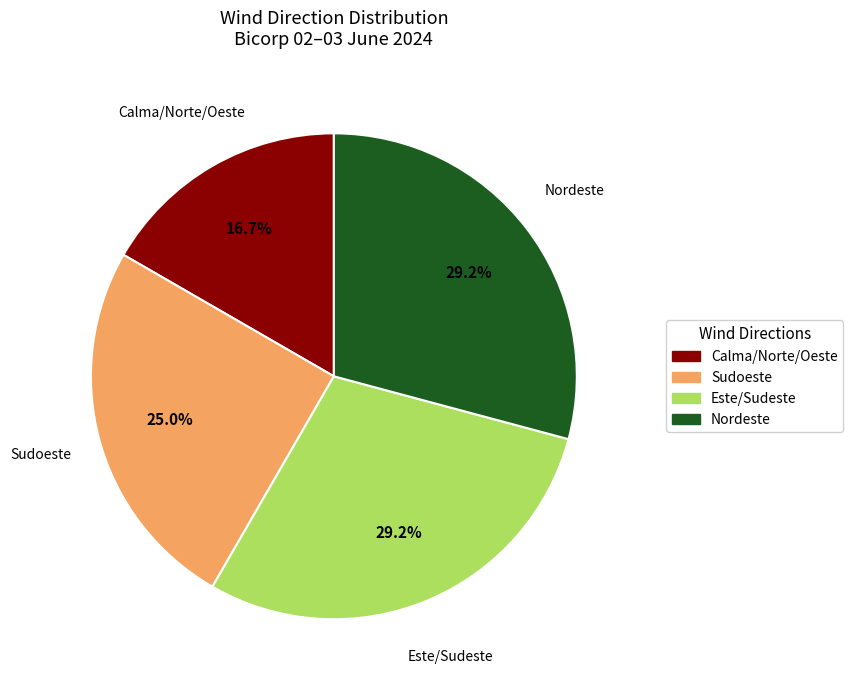

Is there a majority slice in this chart?

No